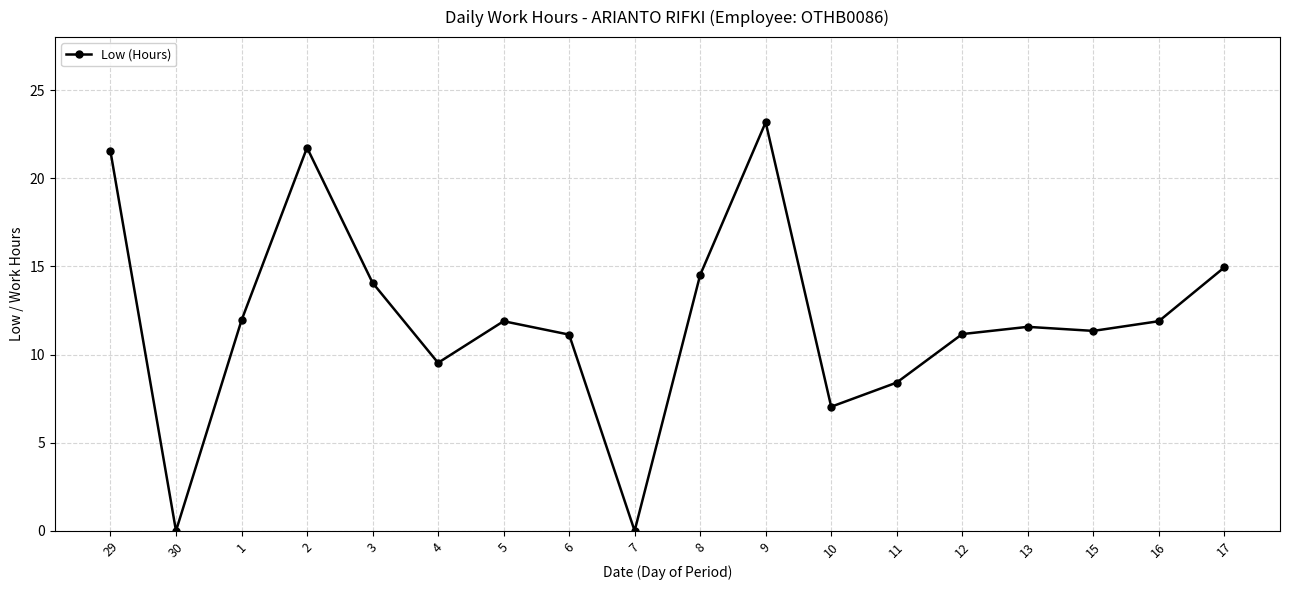

Where is the first local minimum?

30